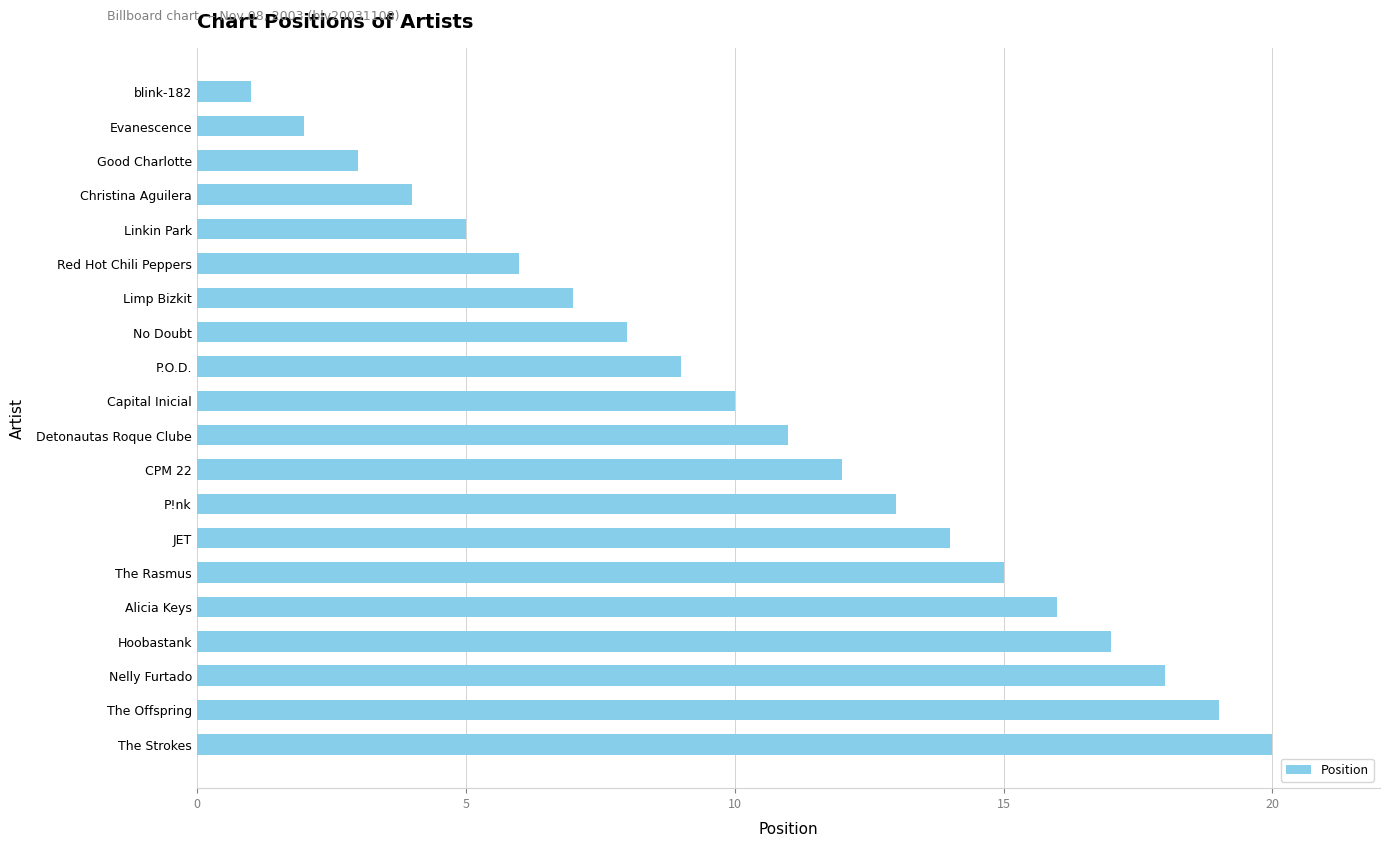

Reading bottom to top, transcribe all the data shown in this chart.

20	19	18	17	16	15	14	13	12	11	10	9	8	7	6	5	4	3	2	1